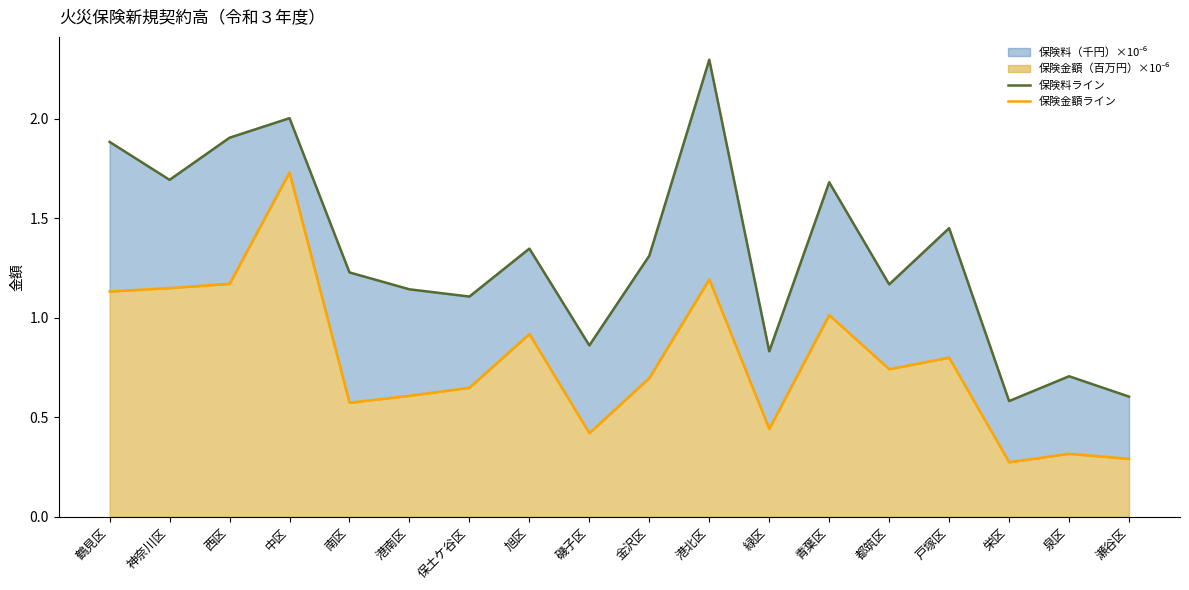

At which category does 保険料ライン reach its first local peak?

中区